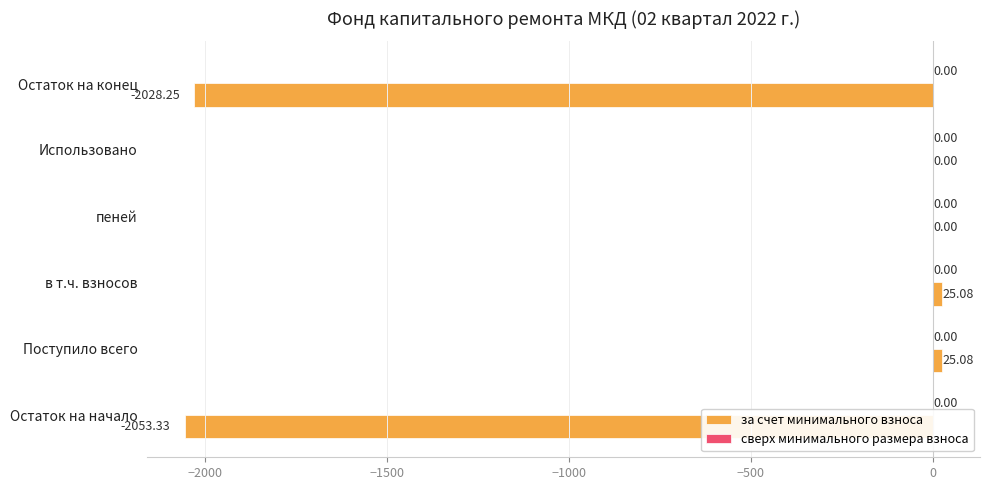

What is the change in value from Остаток на начало to Остаток на конец?

+25.1